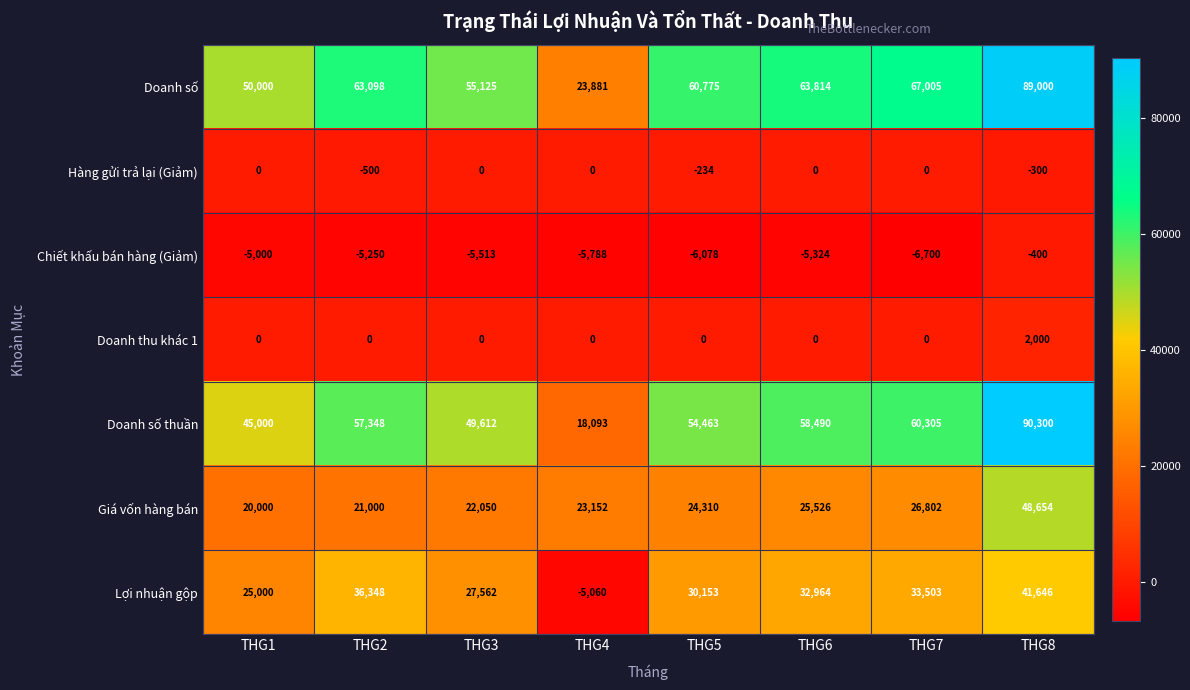

At which category does the chart reach its minimum across all series?

THG7